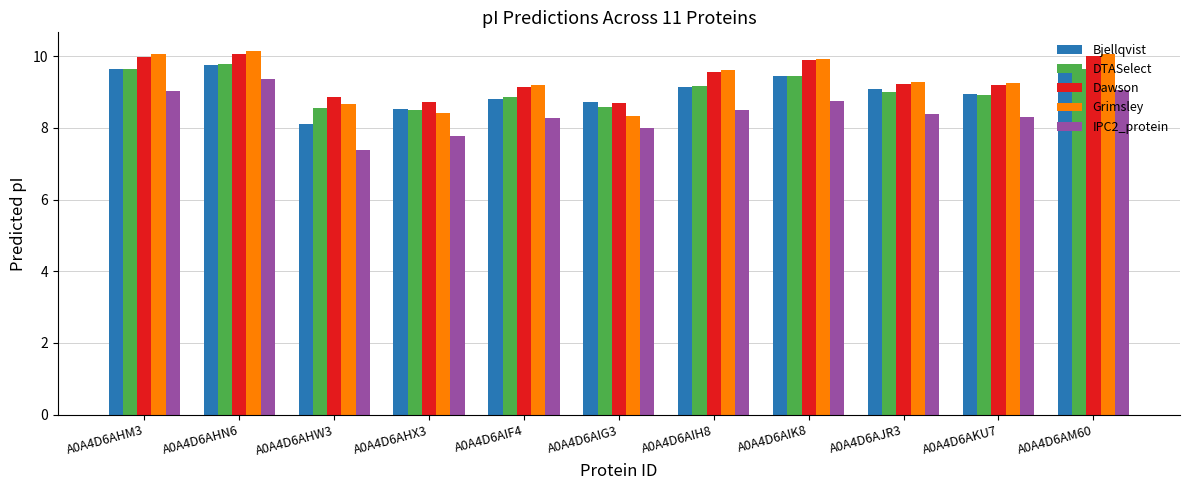

Between A0A4D6AHN6 and A0A4D6AIG3, which series saw the biggest shift?

Grimsley